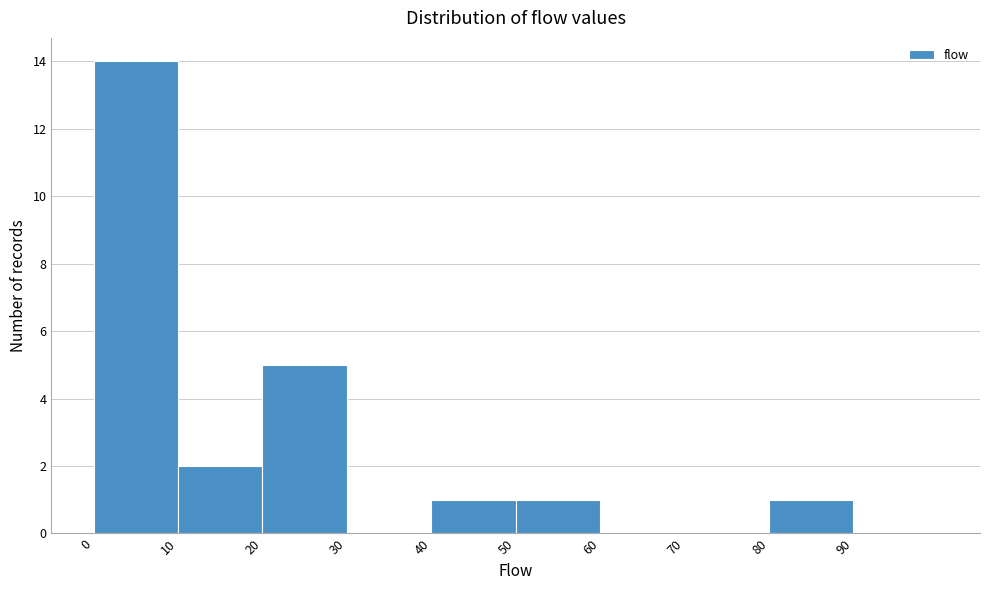

Which range on the x-axis has the tallest bar?

0 to 10